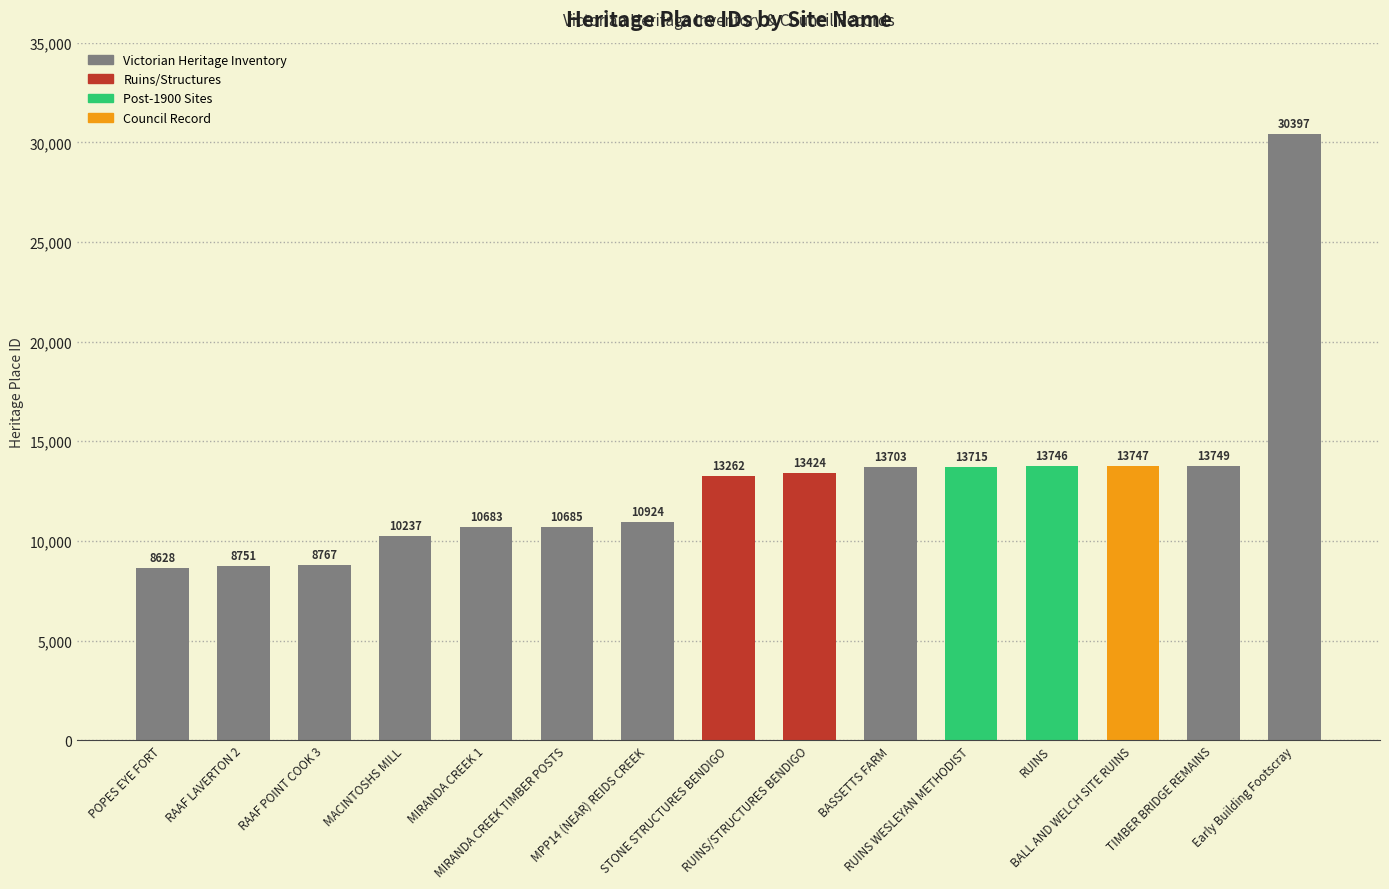

What is the difference between the maximum and minimum values?

21769